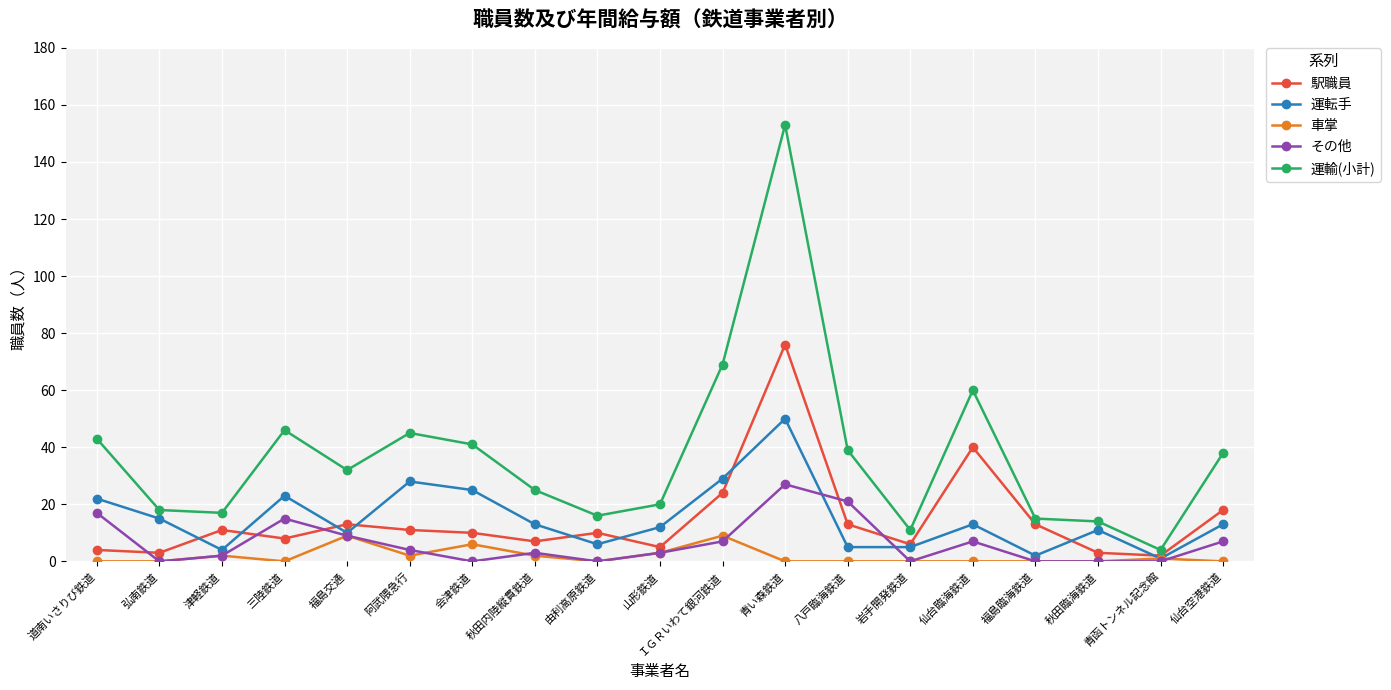

What is the highest value of the その他 series?

27